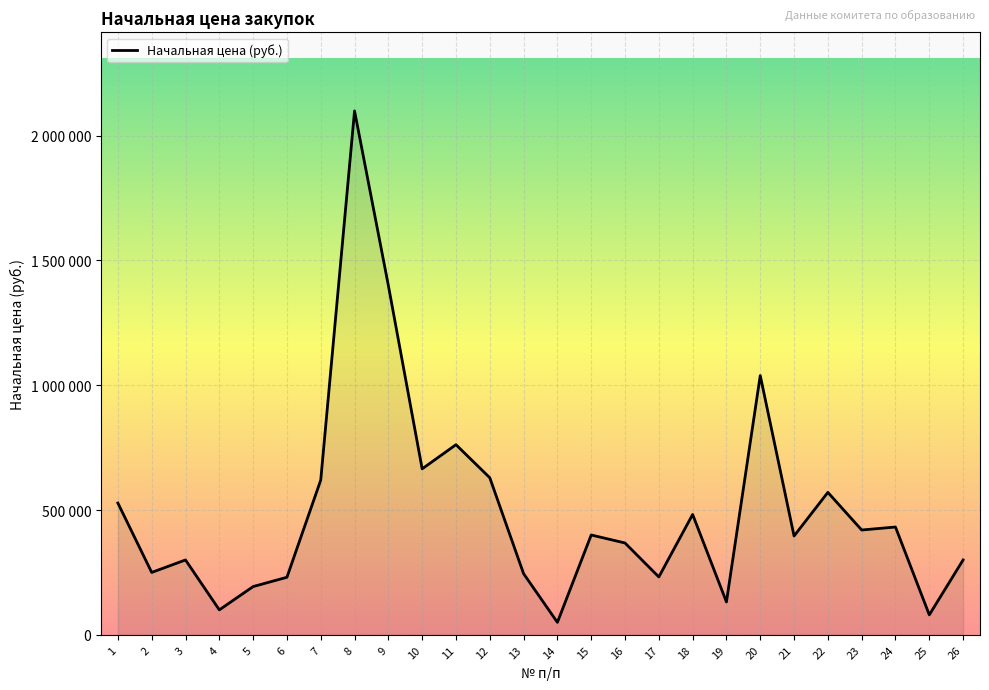

What is the change in value from 19 to 23?

+288215.6